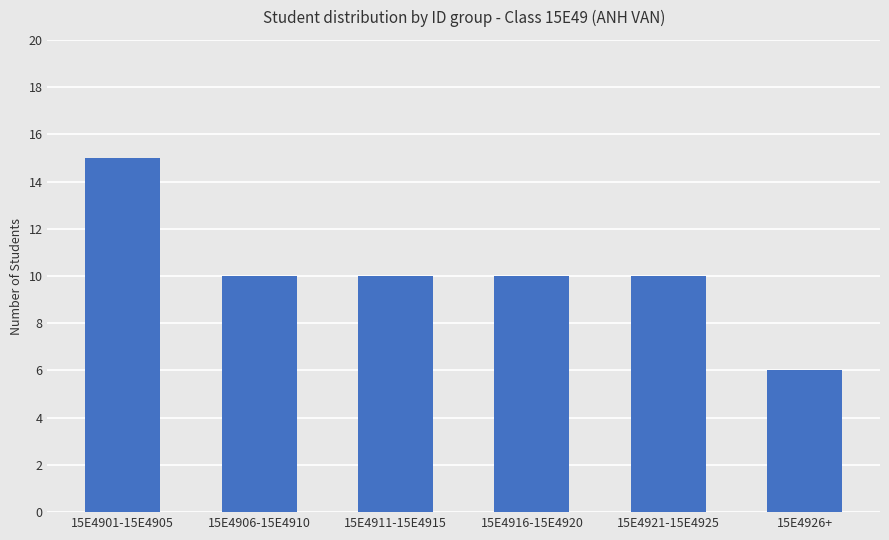

What is the sum of all values?

61